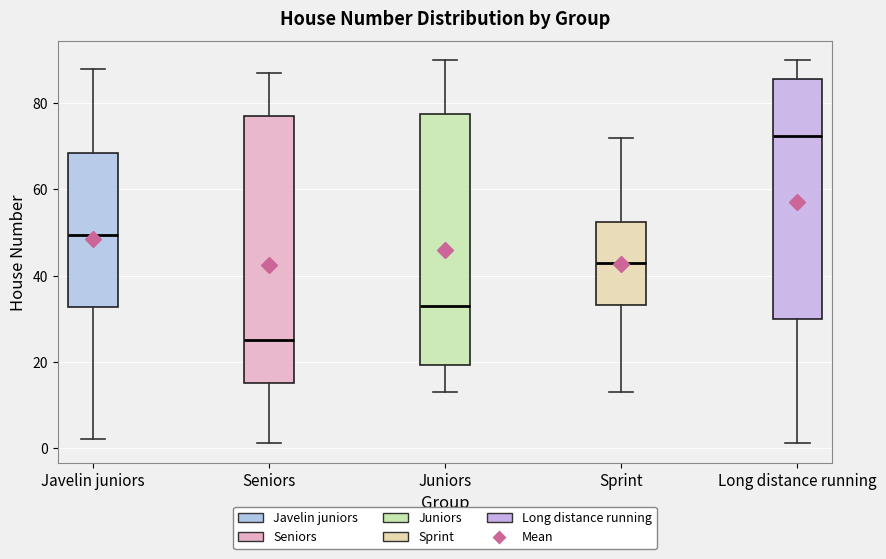

Reading left to right, transcribe this box plot: for each box, give where its median line is, the range the box spans, and where its two whiskers end, as read against the y-axis. The values are not printed on the chart, so give them approximately, as read against the axis.

Javelin juniors: median 50, box 32 to 68, whiskers 2 to 88
Seniors: median 26, box 16 to 78, whiskers 2 to 88
Juniors: median 34, box 20 to 78, whiskers 14 to 90
Sprint: median 44, box 34 to 52, whiskers 14 to 72
Long distance running: median 72, box 30 to 86, whiskers 2 to 90